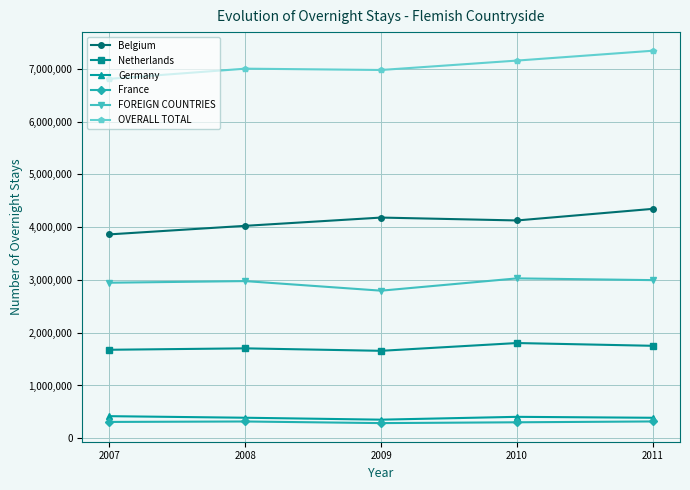

Rank the series at 2007 from highest to lowest value.

OVERALL TOTAL, Belgium, FOREIGN COUNTRIES, Netherlands, Germany, France